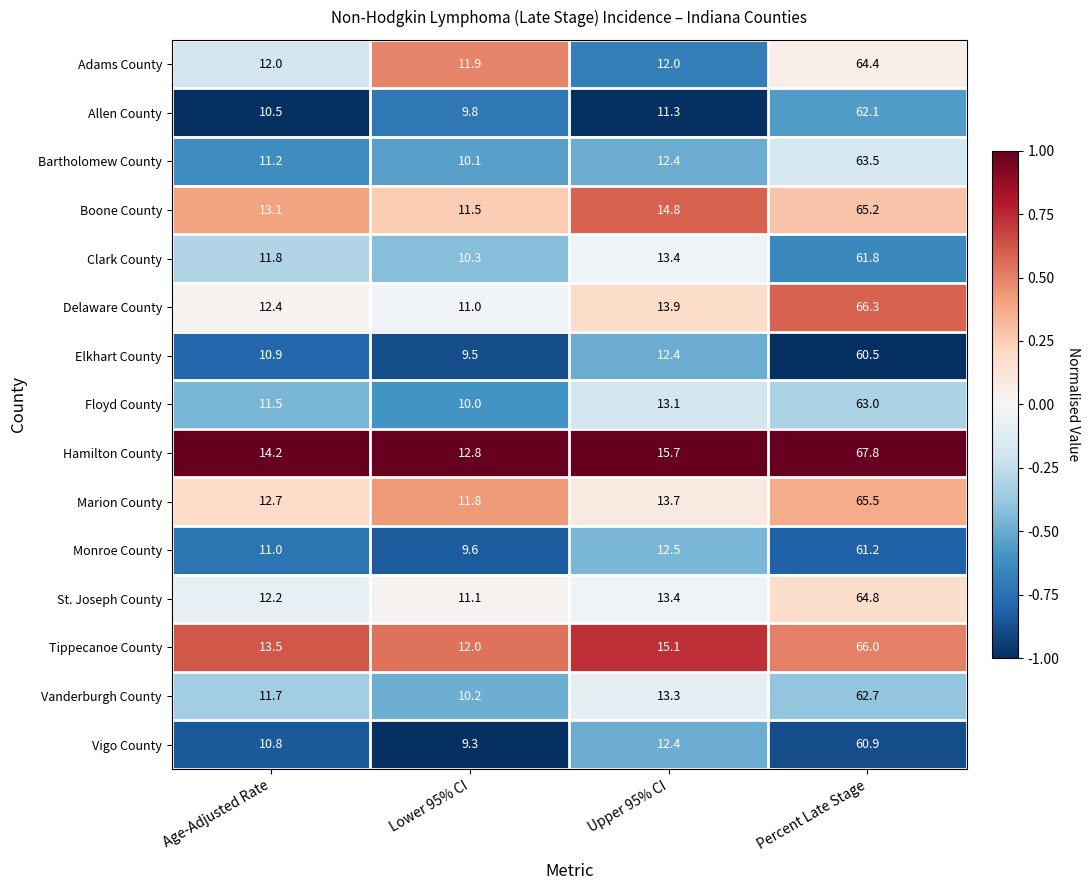

Is the value of Tippecanoe County at Age-Adjusted Rate greater than the value of Floyd County at Upper 95% CI?

Yes